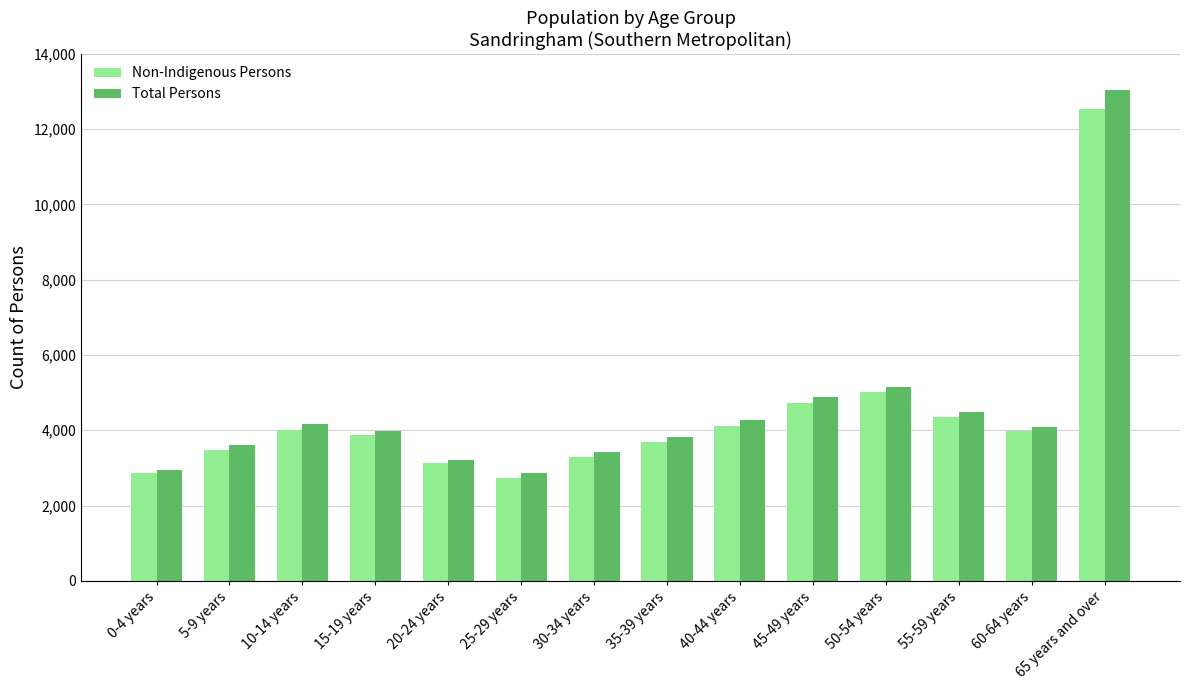

At how many categories does at least one series exceed 7780?

1